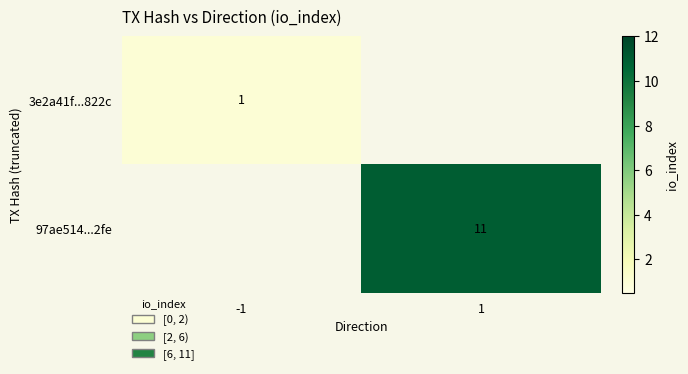

Is the value of 3e2a41f...822c at -1 greater than the value of 97ae514...2fe at 1?

No